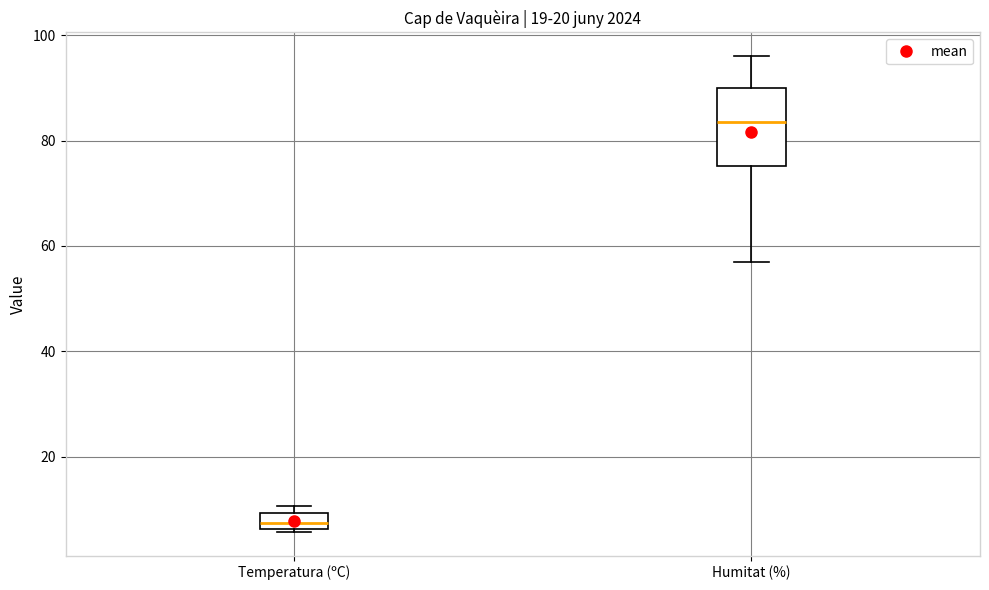

Where does the median line of the box for Humitat (%) sit on the y-axis? The values are not printed on the chart, so give them approximately, as read against the axis.

84